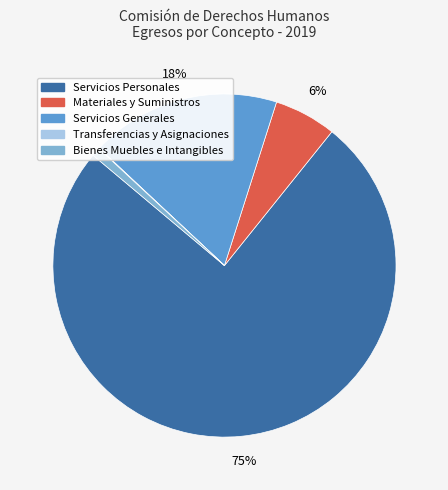

What is the ratio of the value at Servicios Personales to the value at Servicios Generales?

4.2